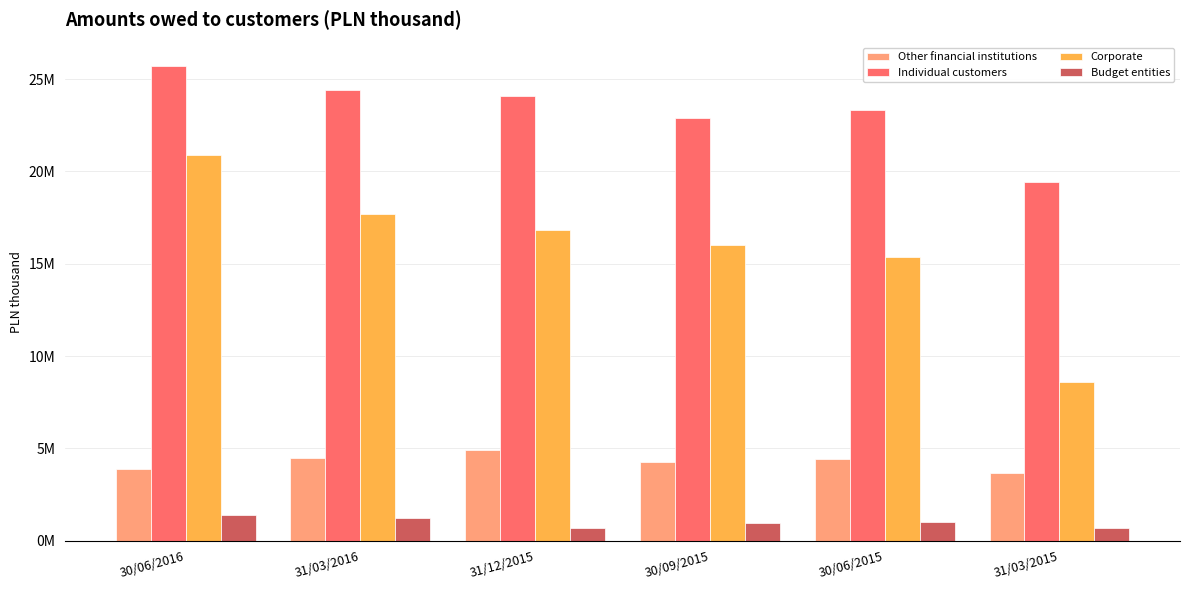

What are all the series names shown in the legend?

Other financial institutions, Individual customers, Corporate, Budget entities